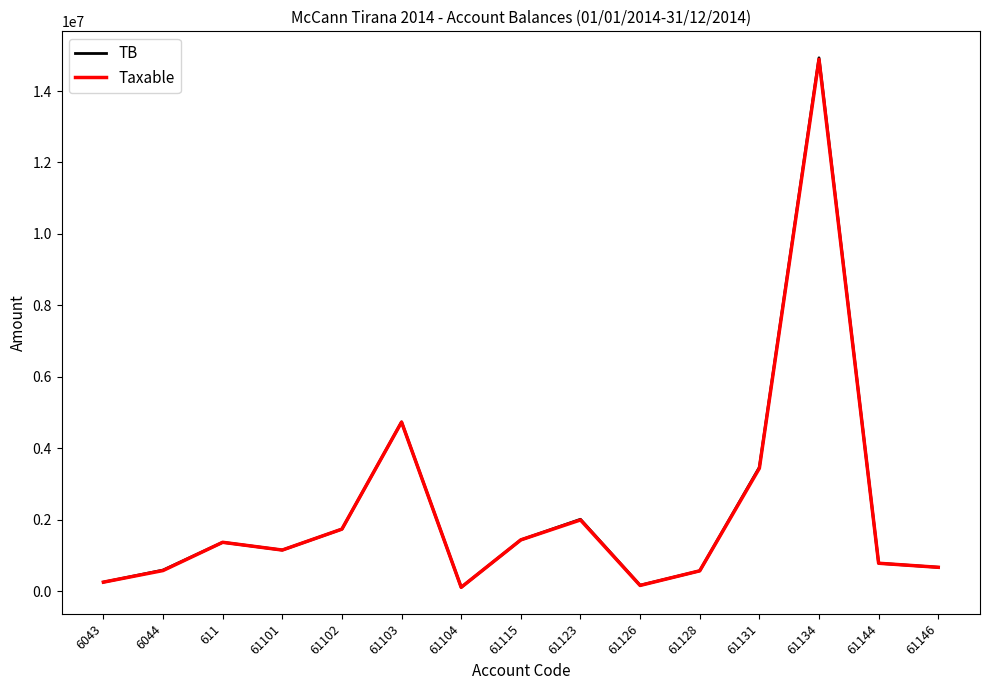

Which series has the widest spread of values?

TB